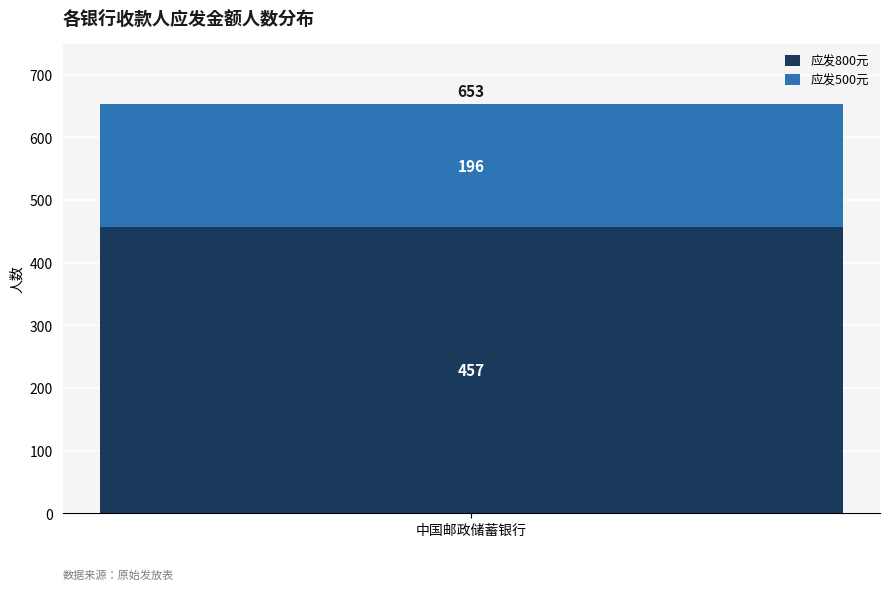

The 应发800元 series shows 457 at 中国邮政储蓄银行. True or false?

True